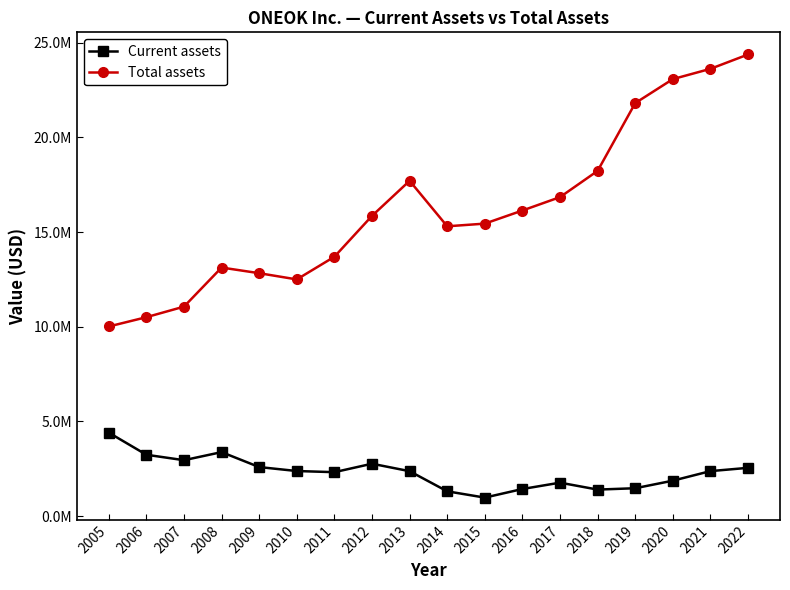

Is the value of Current assets at 2020 greater than the value of Total assets at 2015?

No